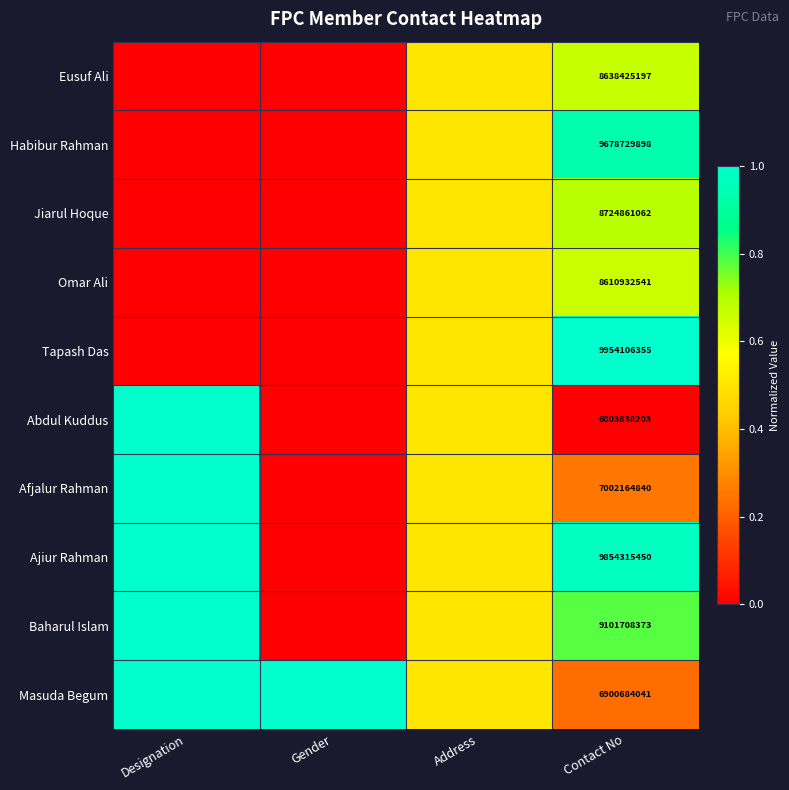

What is the total value across all series at Address?

5.0